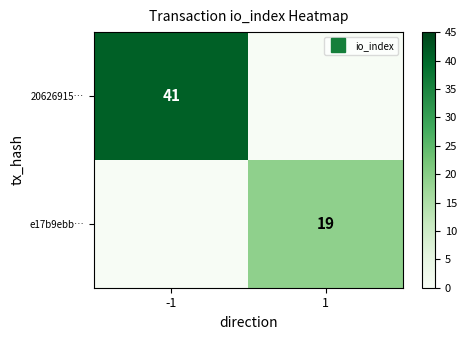

What is the total value across all series at -1?

41